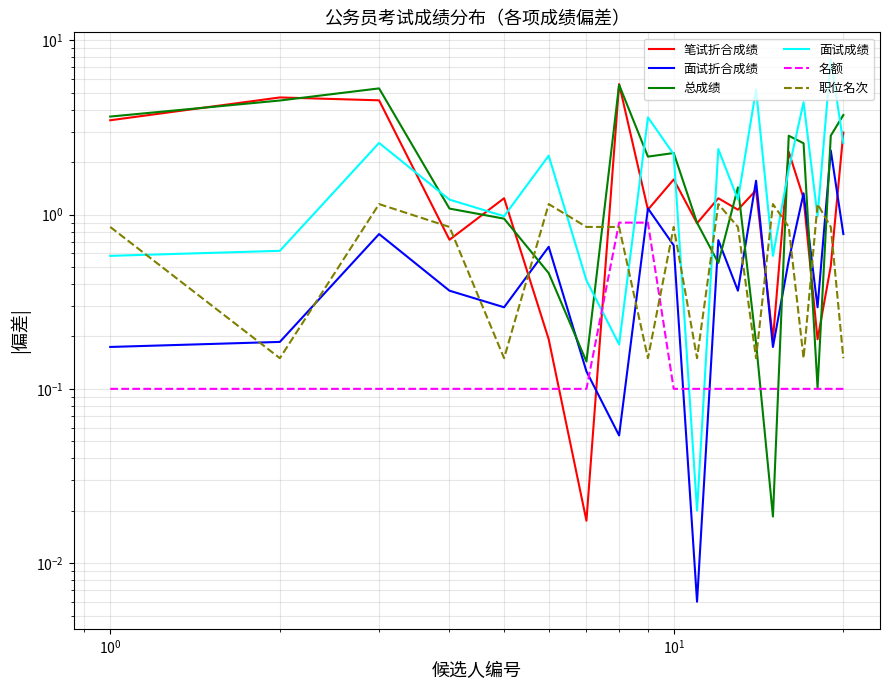

Which series has the largest range (max minus min)?

面试成绩